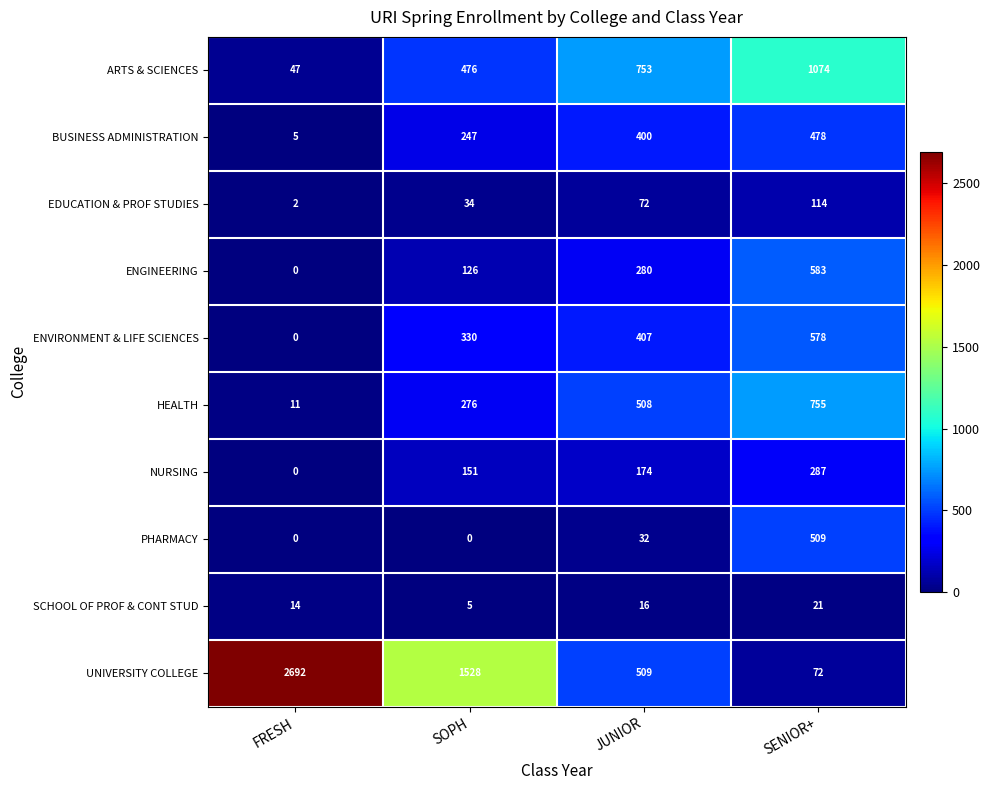

What is the sum of the PHARMACY values at SENIOR+ and FRESH?

509